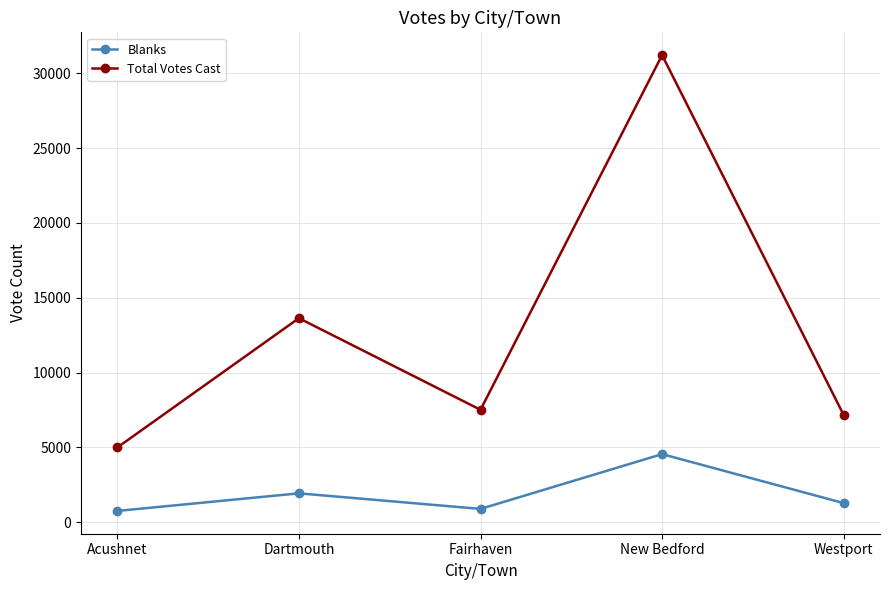

What is the lowest value of the Blanks series?

742